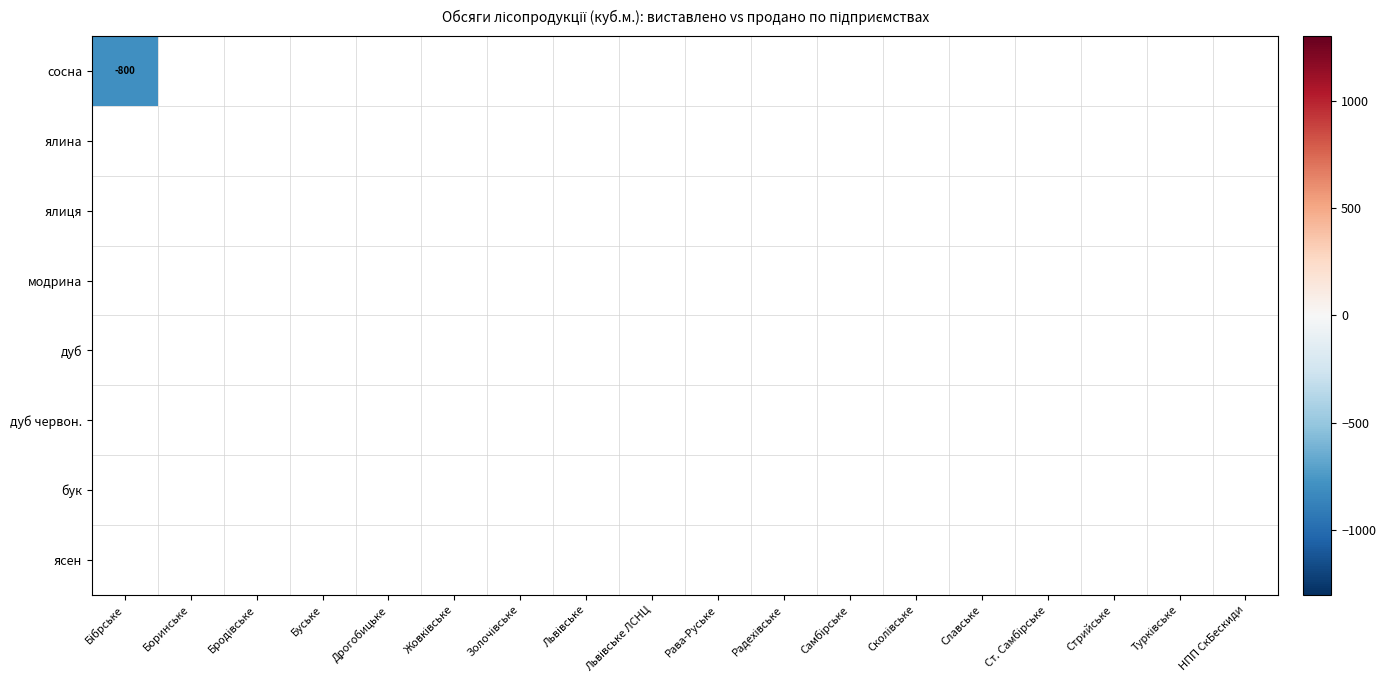

Where is дуб nearest to the value 11?

Бібрське